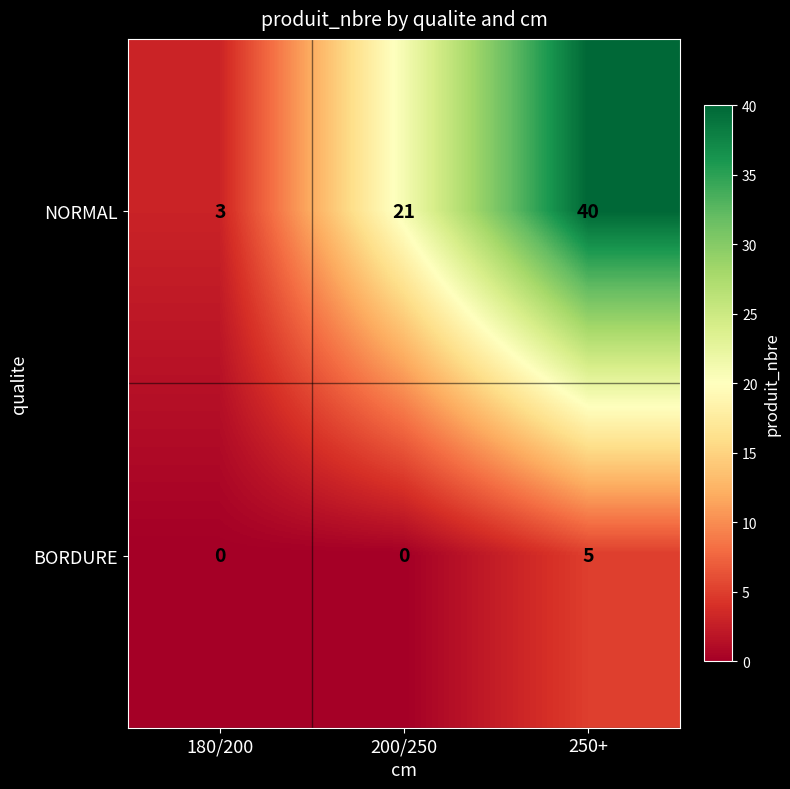

What is the difference between the highest and lowest values at 250+?

35